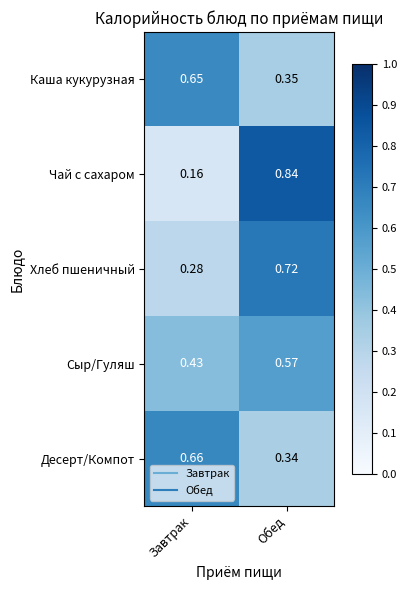

At which category is the sum across all series the highest?

Обед